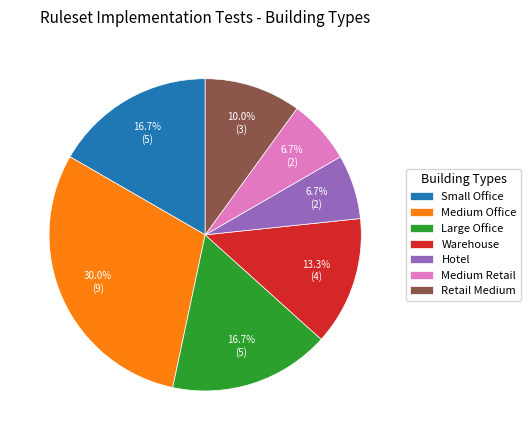

What is the largest slice in the pie chart?

Medium Office